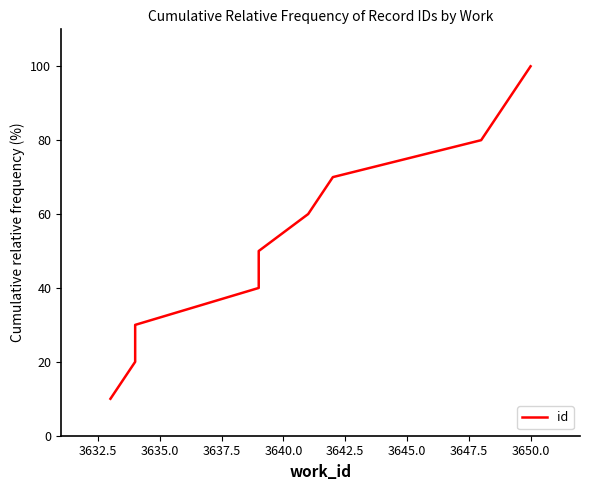

What is the smallest value displayed?

10